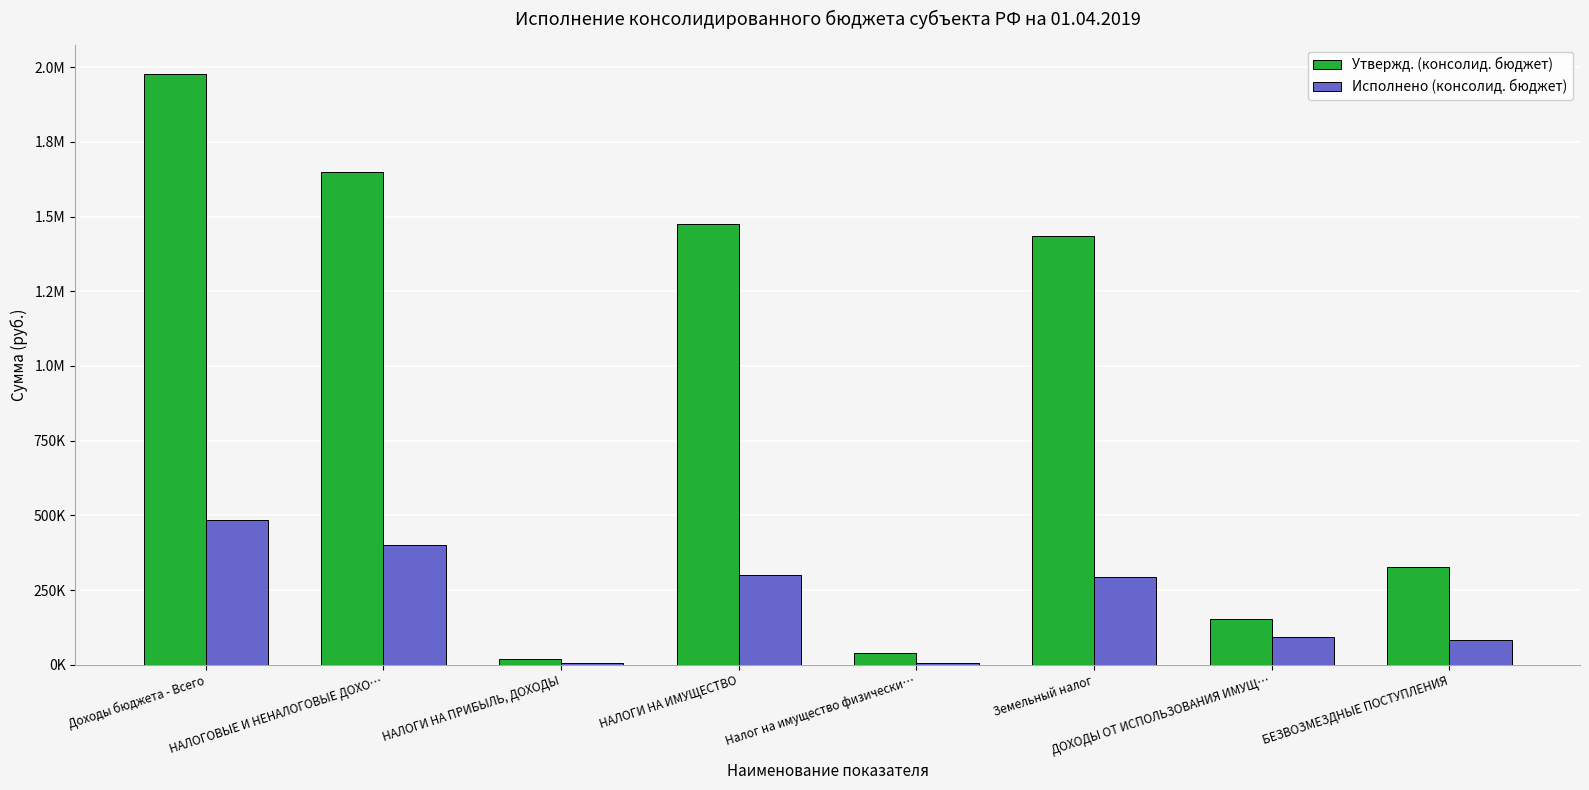

Does the chart contain stacked bars?

No